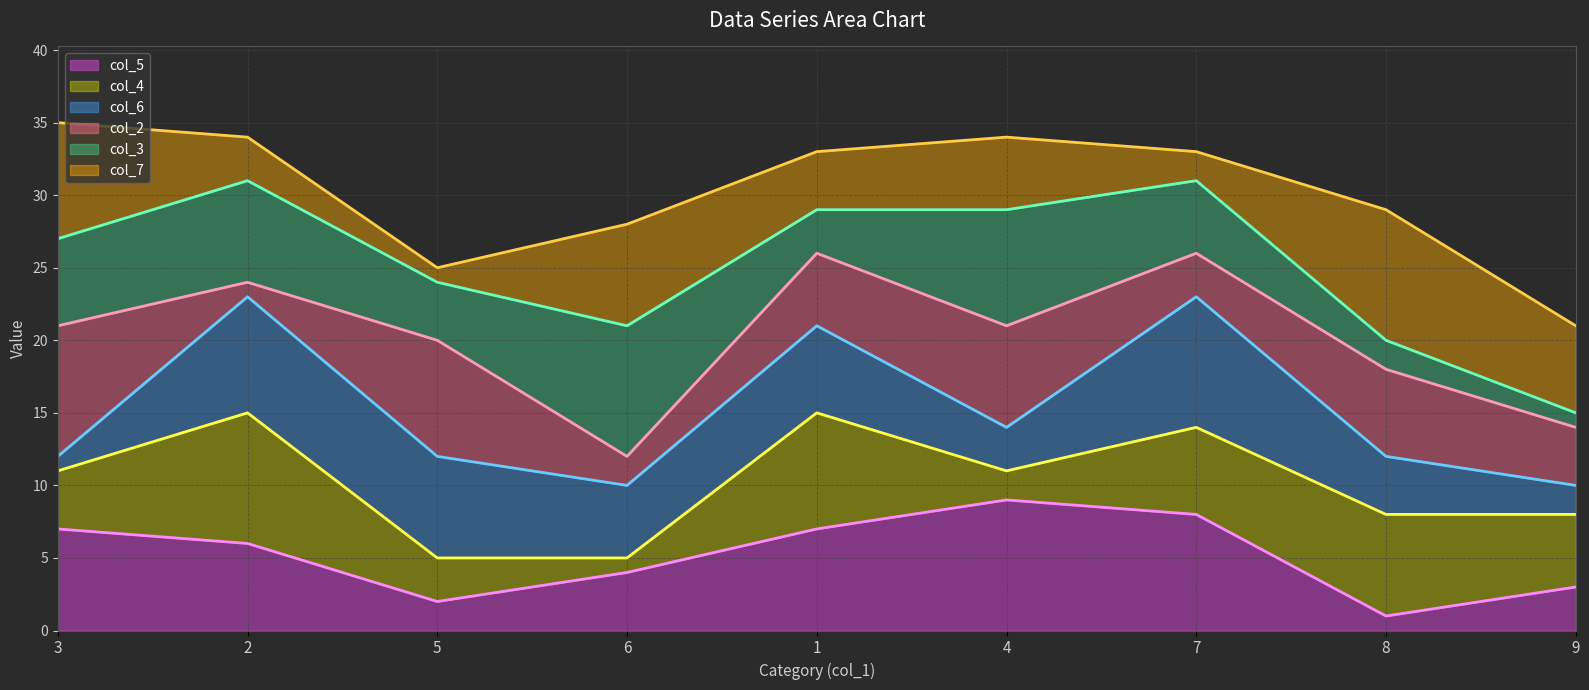

At which label does col_4_line reach its minimum?

5